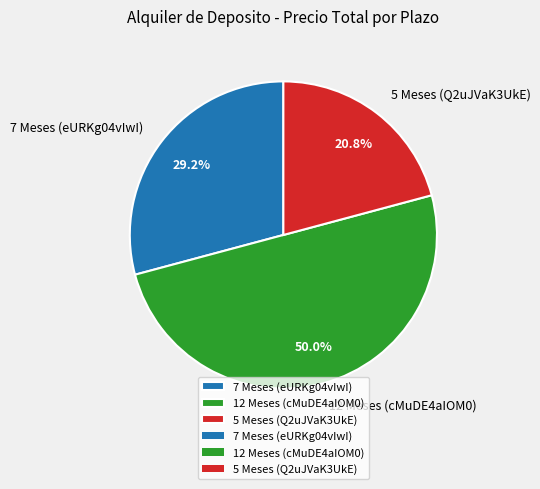

Which has a higher value, 7 Meses (eURKg04vIwI) or 5 Meses (Q2uJVaK3UkE)?

7 Meses (eURKg04vIwI)